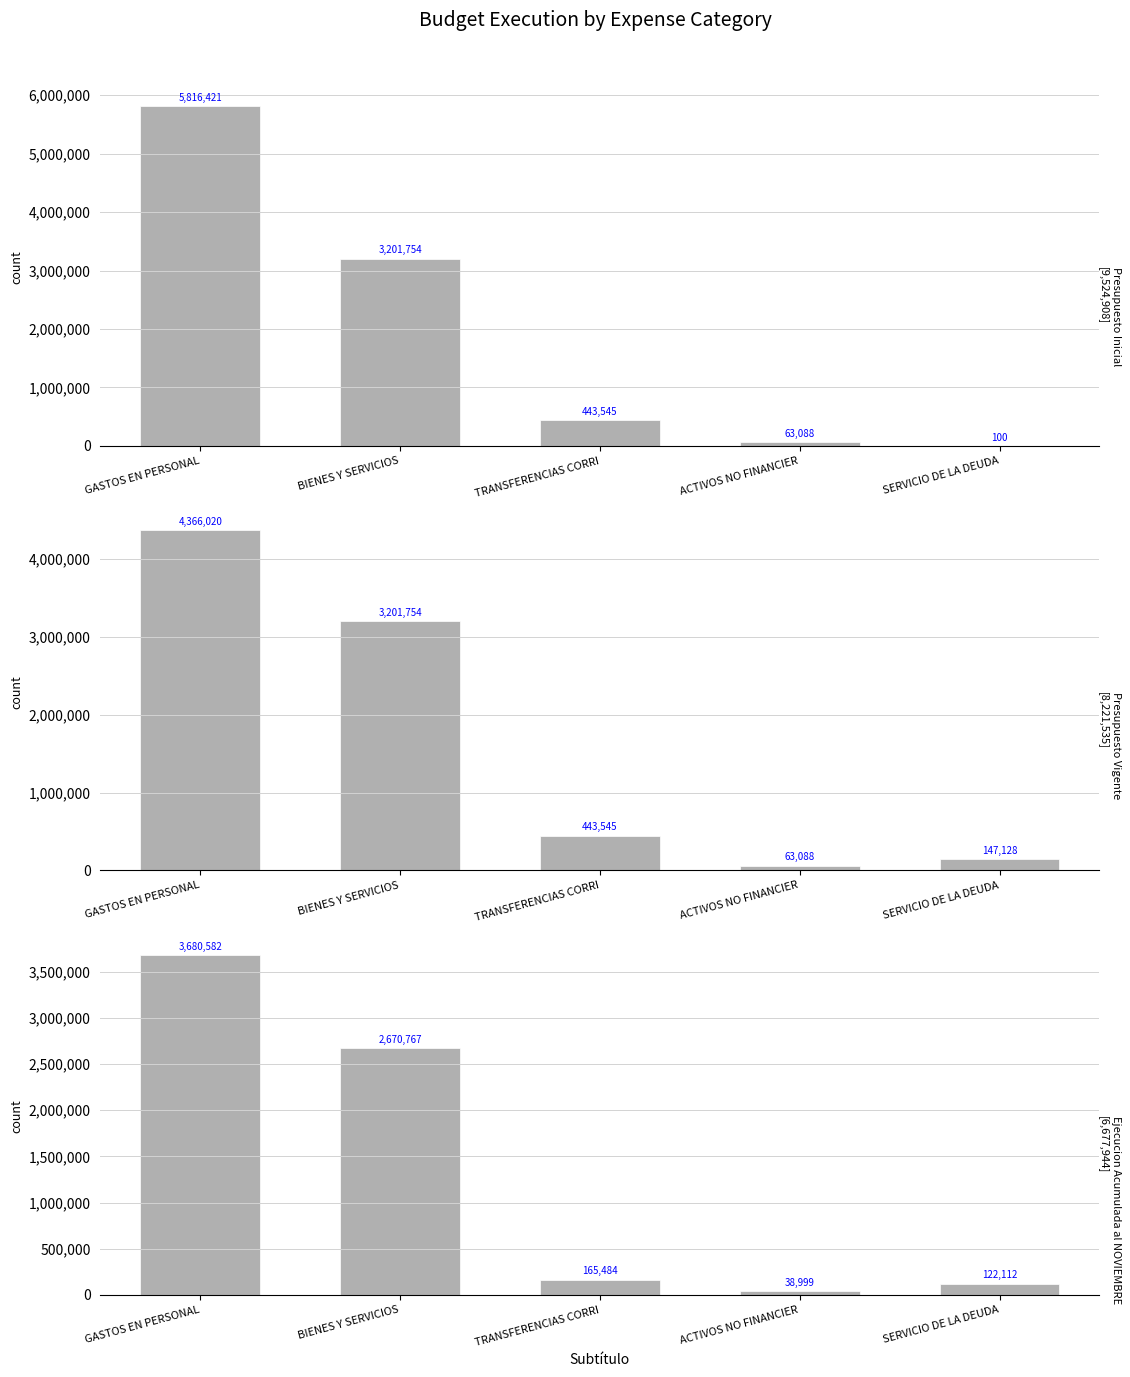

Rank the series by their maximum value, from lowest to highest.

Ejecucion Acumulada al NOVIEMBRE, Presupuesto Vigente, Presupuesto Inicial